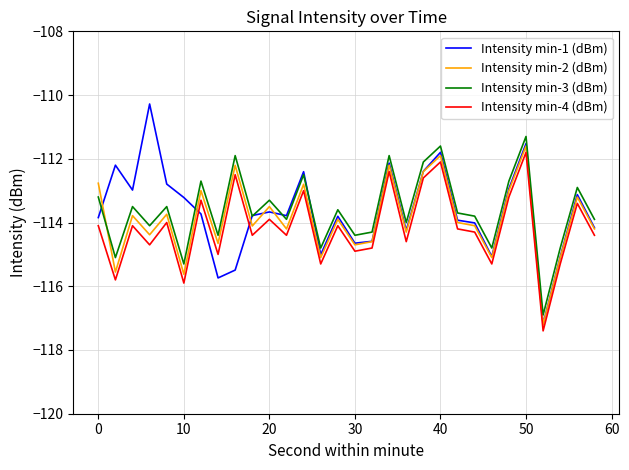

What is the greatest value displayed?

-110.3